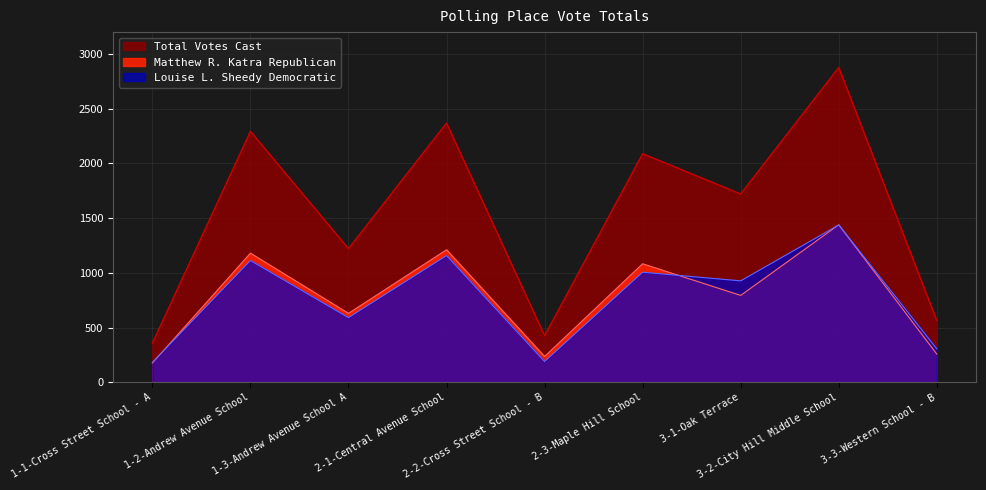

Where does the Louise L. Sheedy Democratic series first go above 927?

1-2-Andrew Avenue School